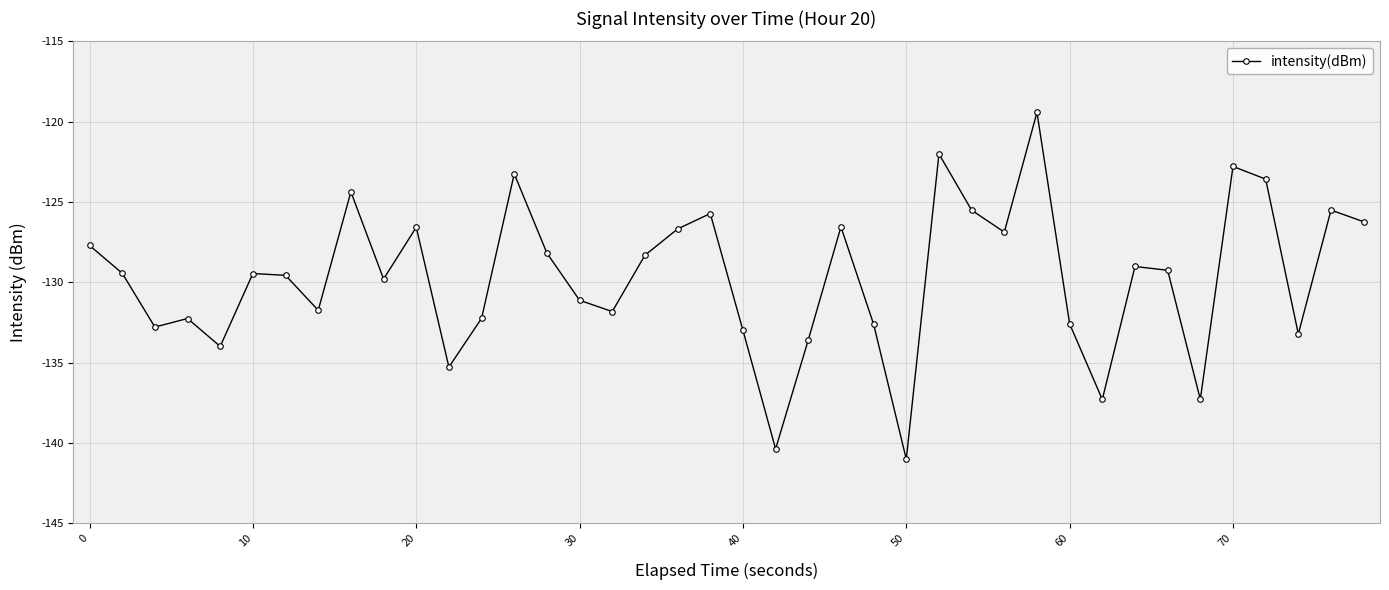

What is the difference between the second highest and minimum values?

19.0